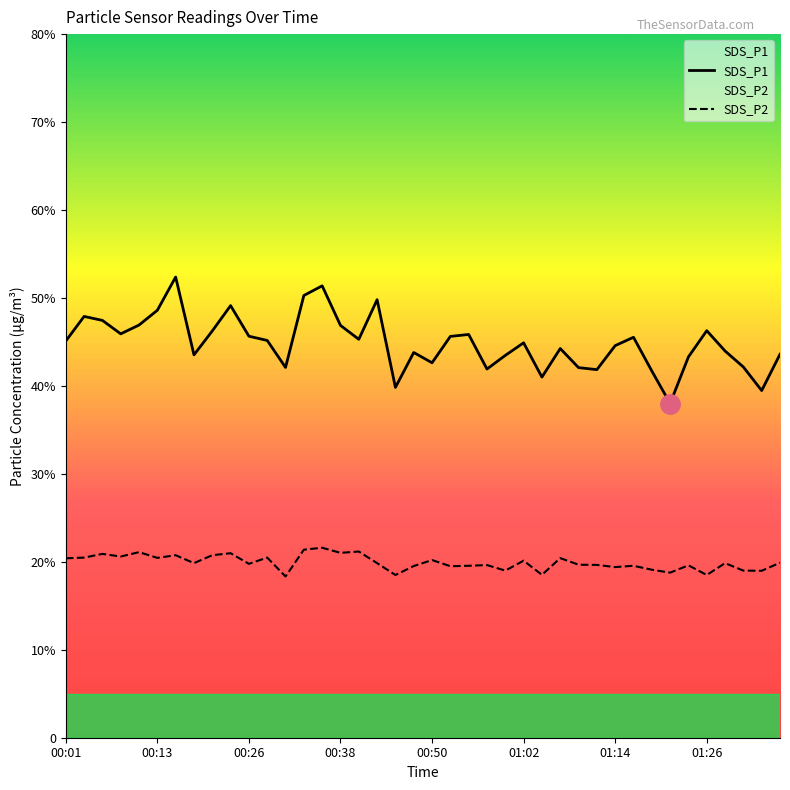

Reading left to right, extract all data points from this chart.

SDS_P1: 45.1	47.9	47.5	45.9	46.9	48.6	52.4	43.5	46.2	49.1	45.6	45.2	42.1	50.3	51.4	46.9	45.3	49.8	39.8	43.8	42.6	45.6	45.9	41.9	43.5	44.9	41.0	44.2	42.1	41.9	44.6	45.5	41.7	38.0	43.3	46.3	44.0	42.1	39.5	43.6
SDS_P2: 20.4	20.5	20.9	20.6	21.1	20.4	20.8	19.9	20.8	21.0	19.8	20.5	18.3	21.4	21.6	21.0	21.2	19.9	18.5	19.5	20.2	19.5	19.6	19.6	19.0	20.1	18.5	20.4	19.7	19.6	19.4	19.6	19.1	18.8	19.6	18.5	19.9	19.0	19.0	19.9